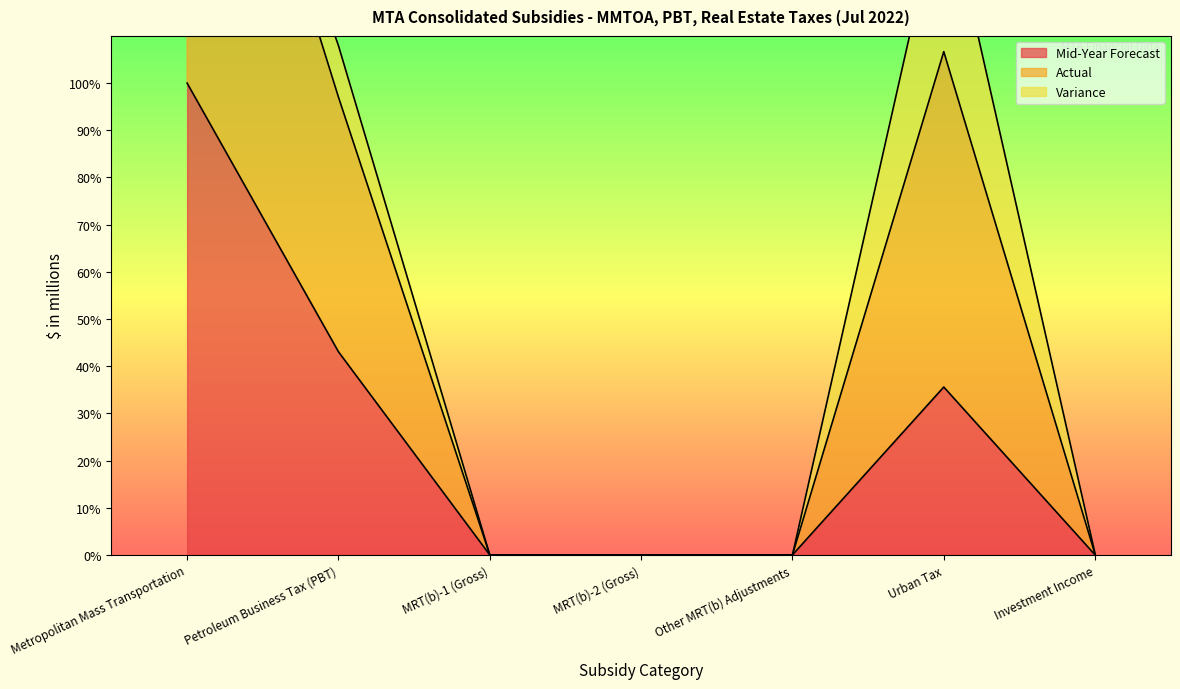

True or false: Mid-Year Forecast has a value of 21.8 at Urban Tax.

False